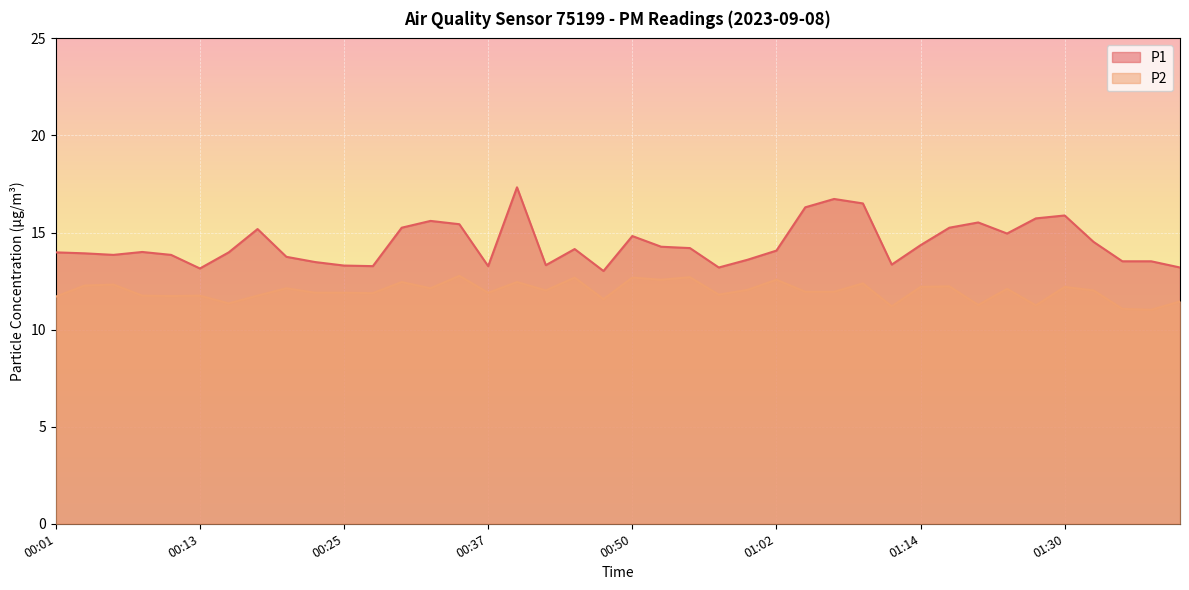

True or false: P1 and P2 intersect in this chart.

False